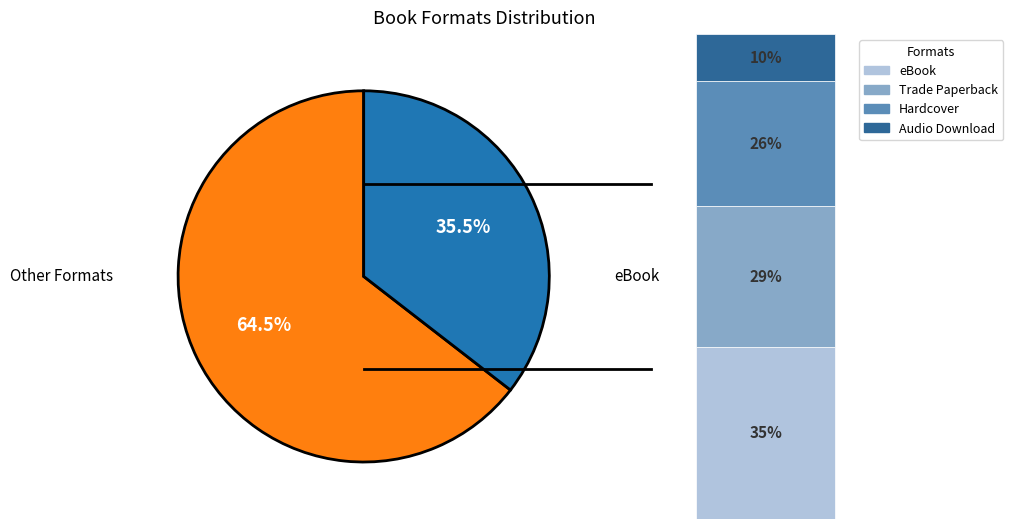

To the nearest percent, what is the average slice percentage?

25%